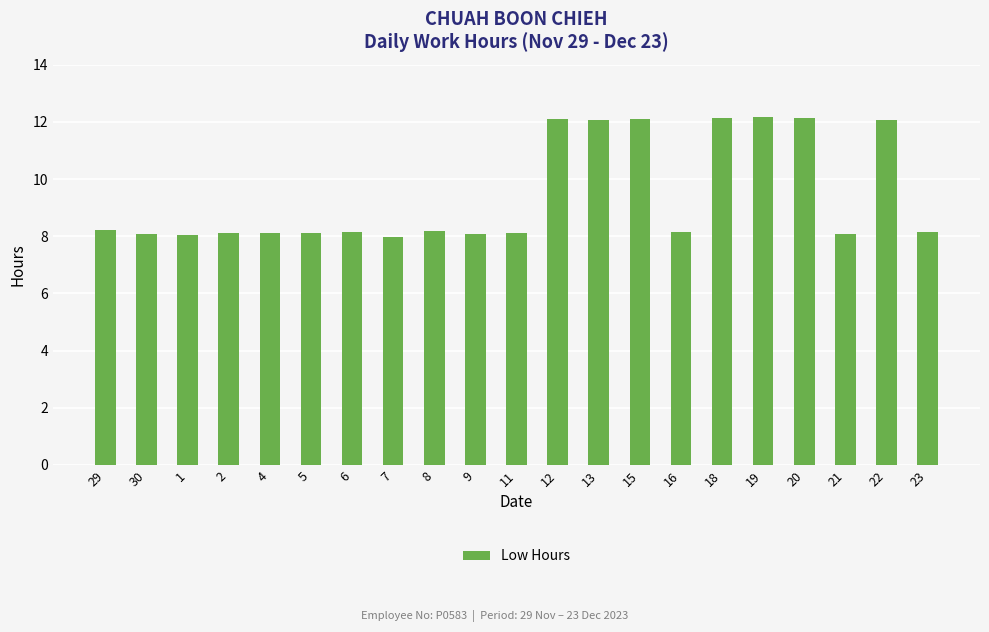

What is the label of the 21st bar from the left?

23